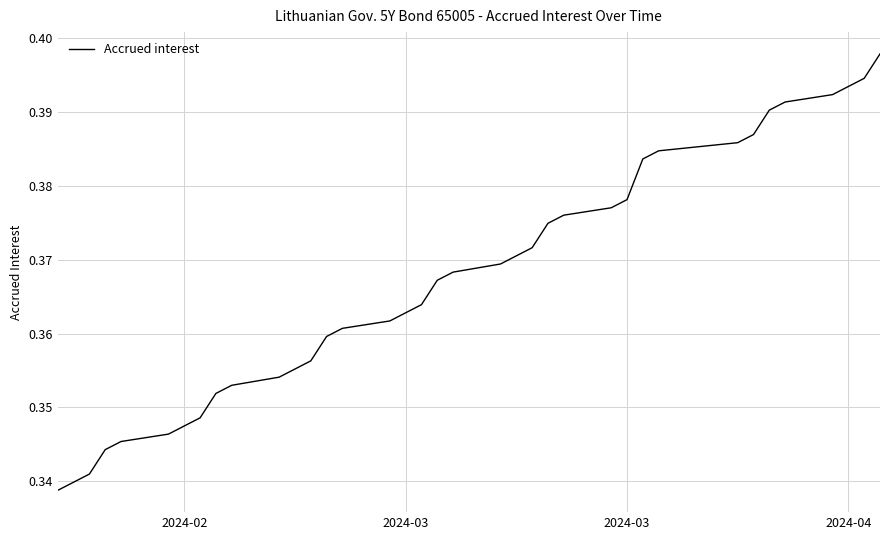

What is the value of the 31st point from the left?

0.4